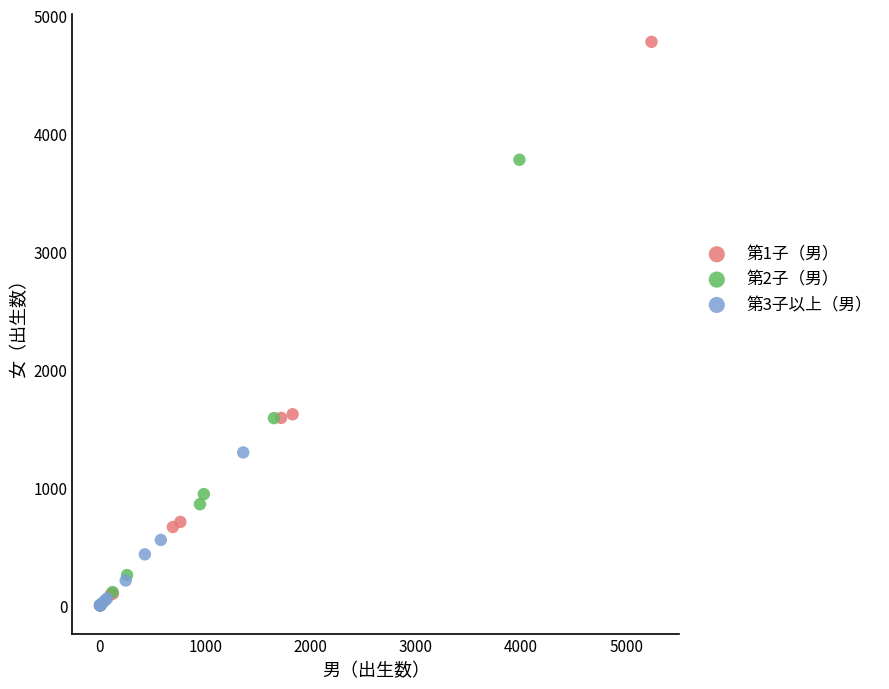

Which series has the widest spread of Y values?

第1子（男）